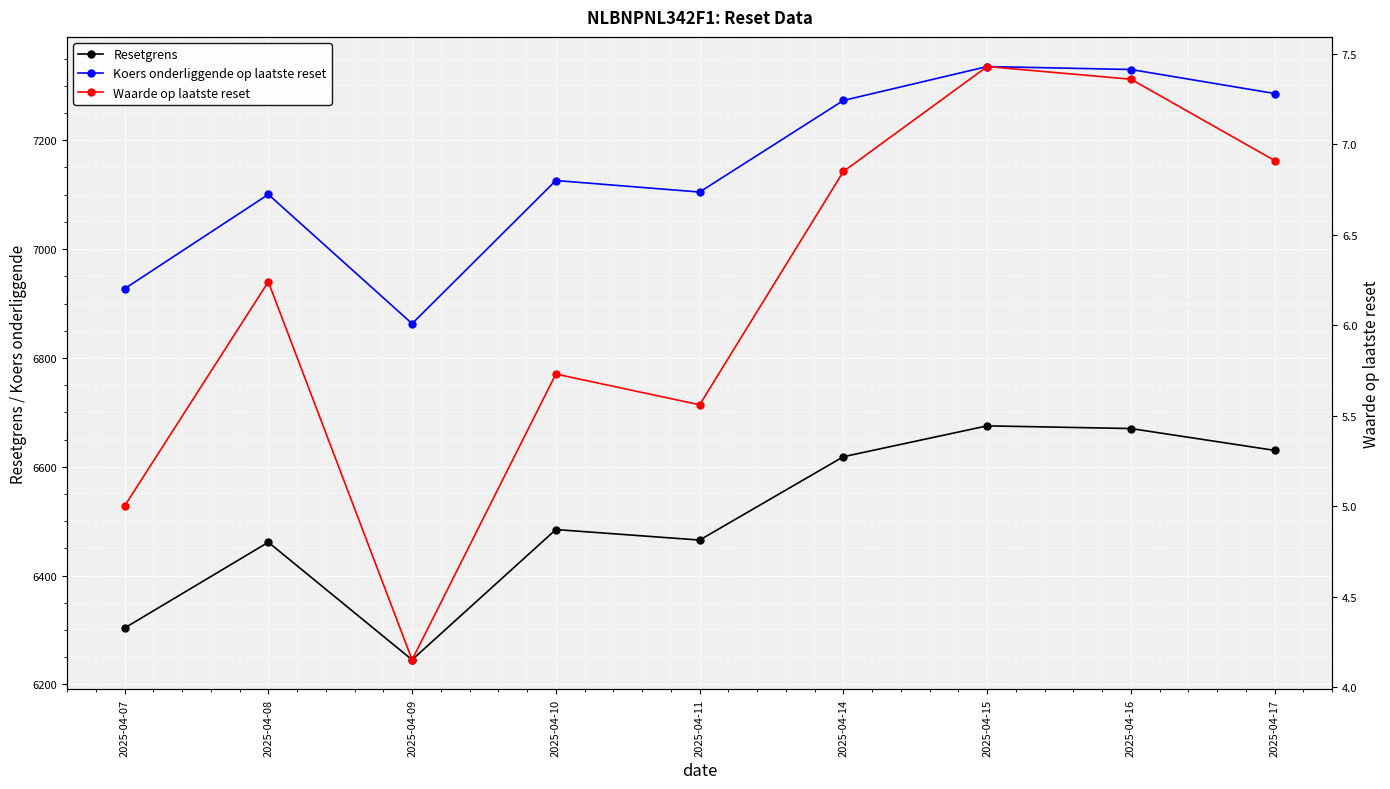

How many lines are shown in the chart?

3